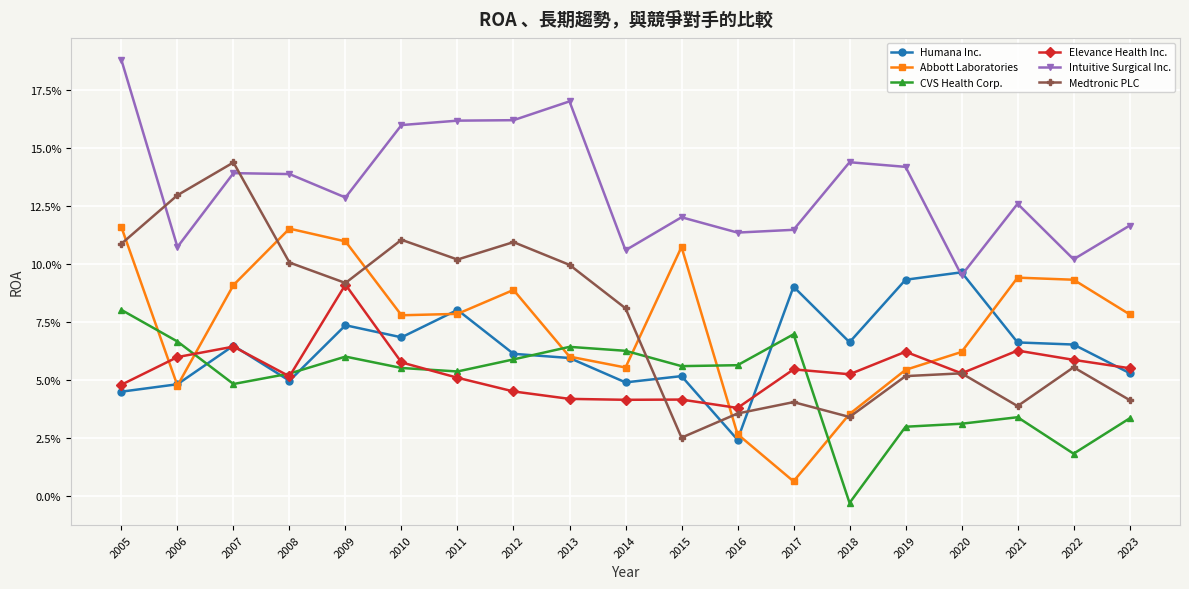

Which series has the widest spread of values?

Medtronic PLC